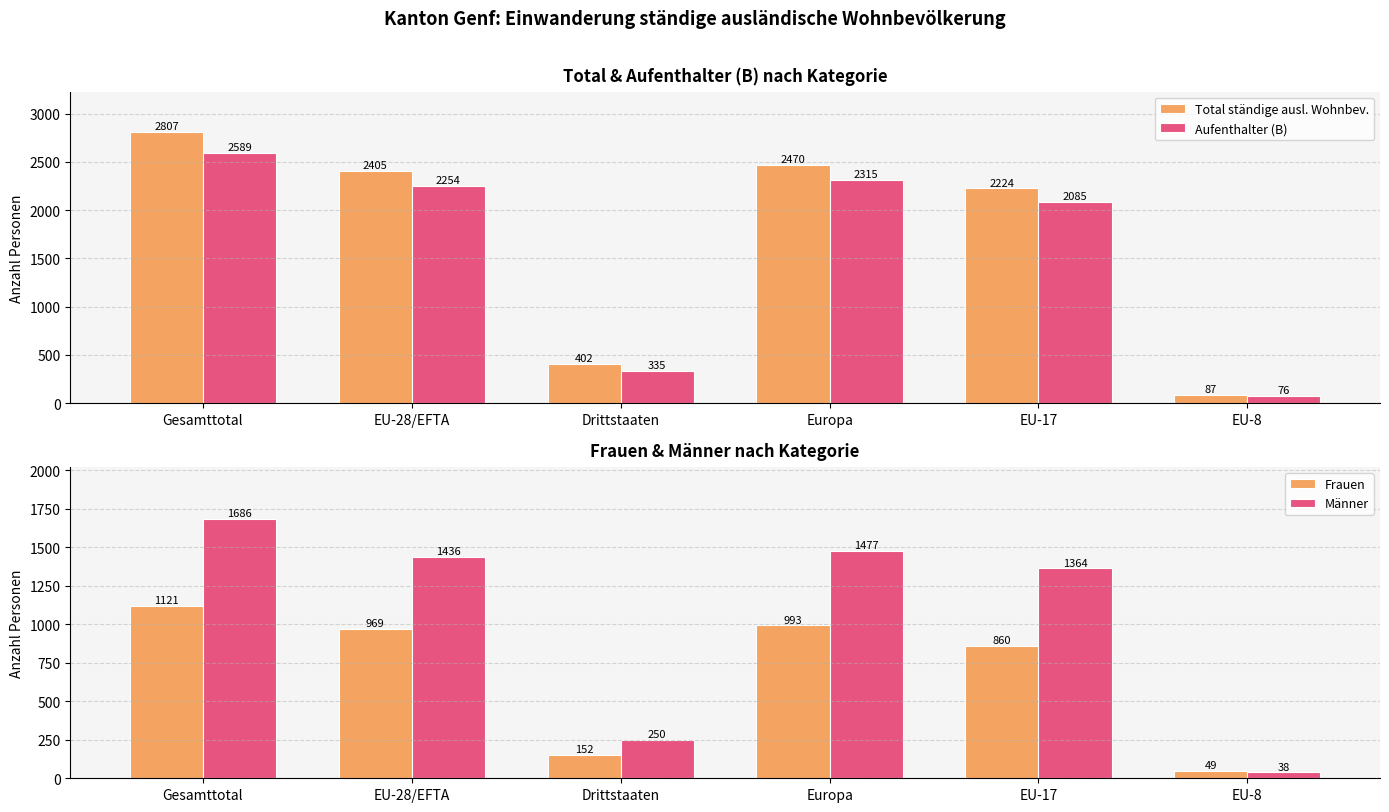

At which label is Frauen closest to 585?

EU-17